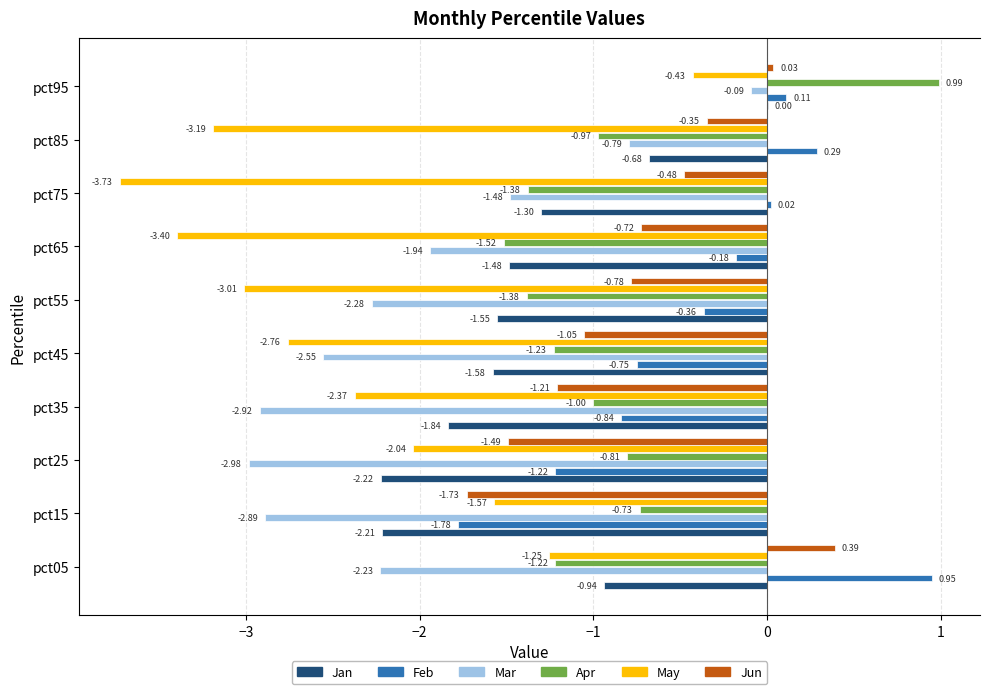

What is the sum of all Jun values?

-7.4